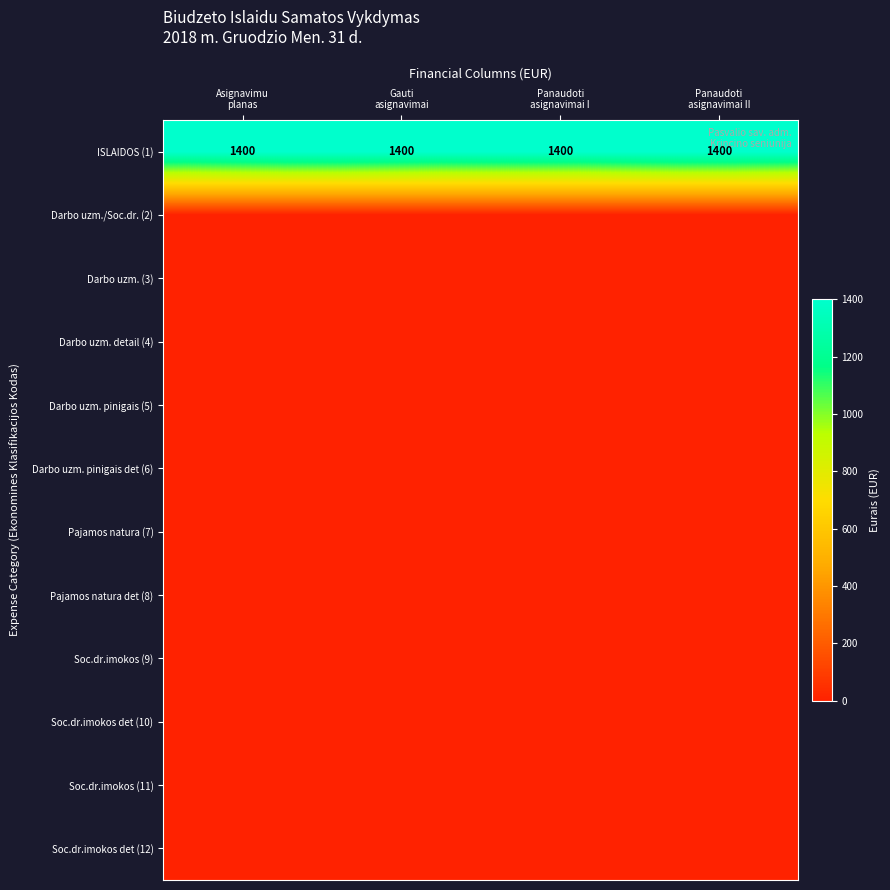

Which label corresponds to the largest value in the chart?

Asignavimu
planas